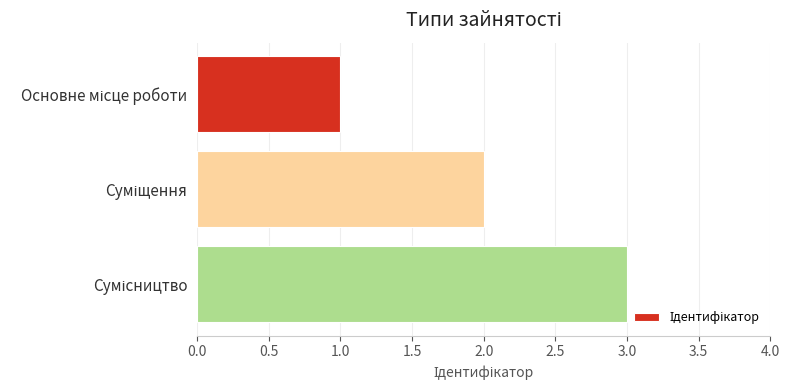

What is the difference between the second highest and minimum values?

1